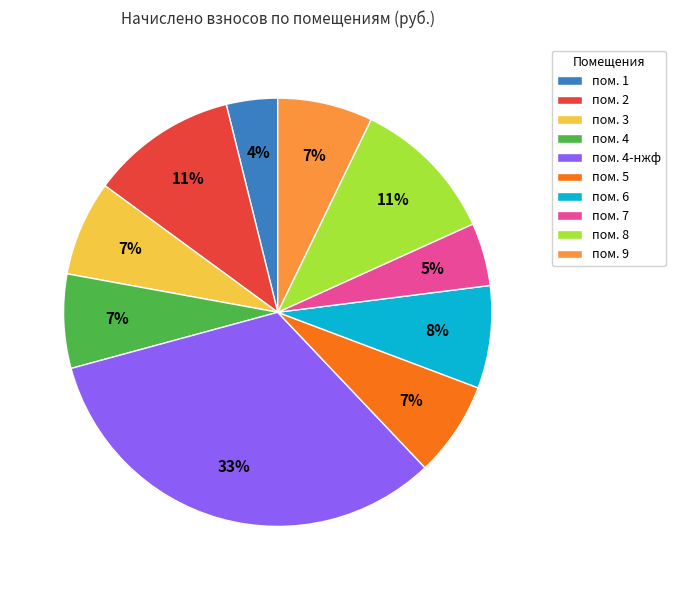

To the nearest percent, what is the difference between the largest and smallest slice percentages?

29%